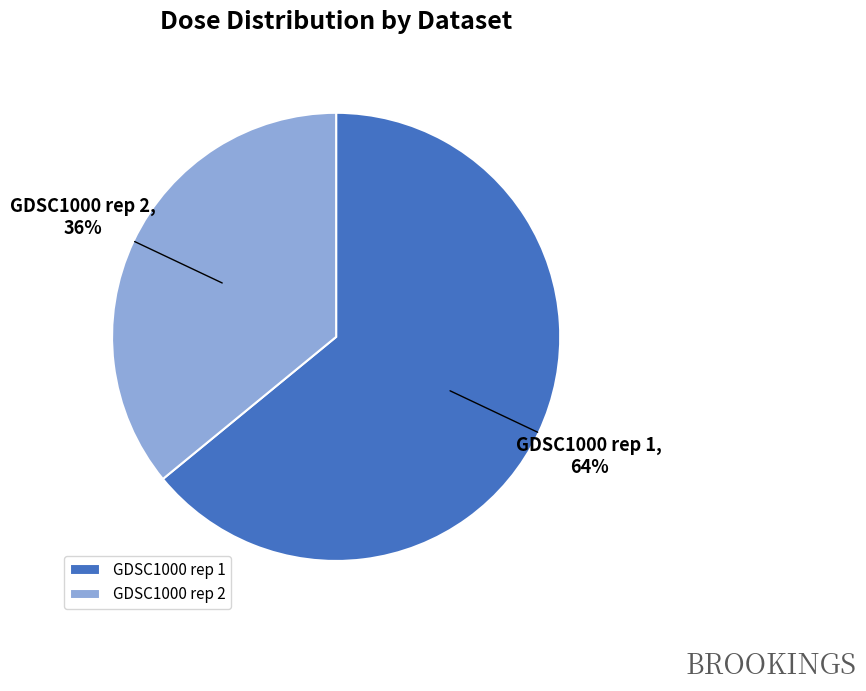

Is the sum of GDSC1000 rep 1 and GDSC1000 rep 2 greater than half?

Yes